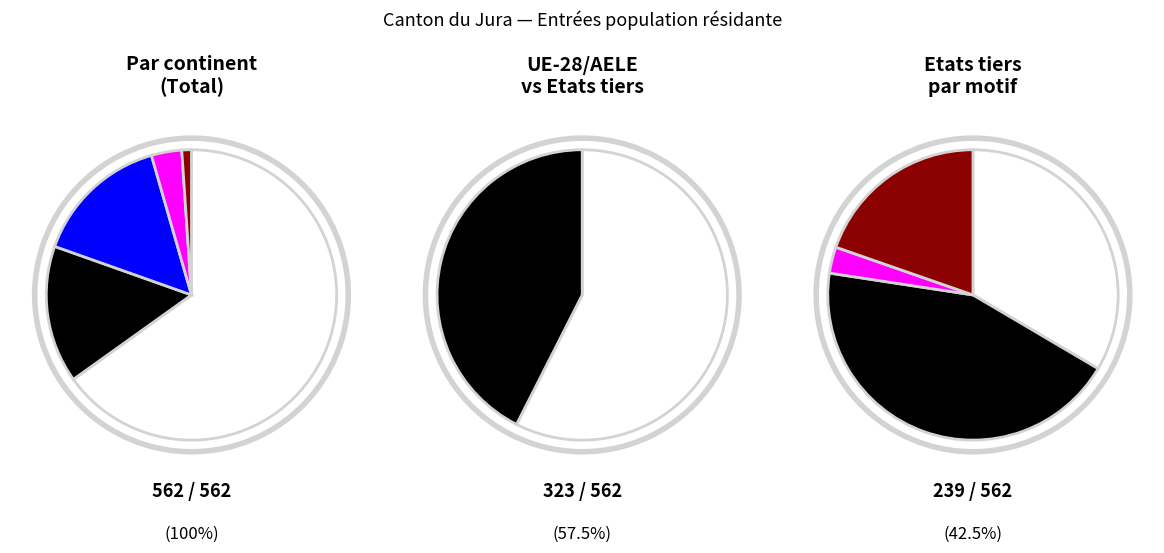

Combined, what portion of the pie is Europe and Afrique?

80.4%